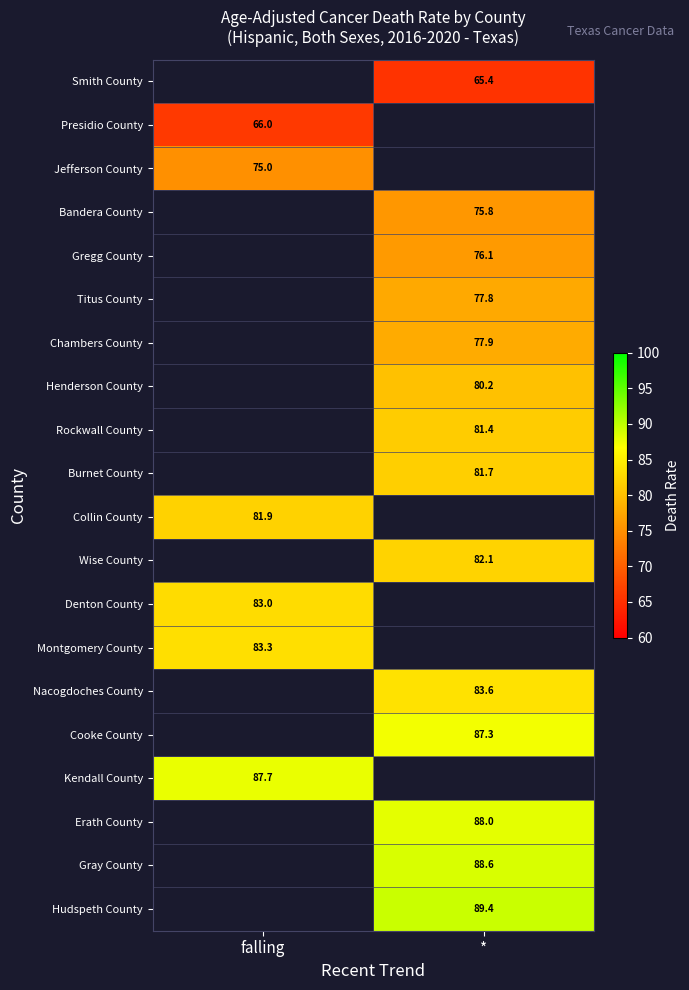

Is it true that Presidio County equals 21.2 at falling?

False